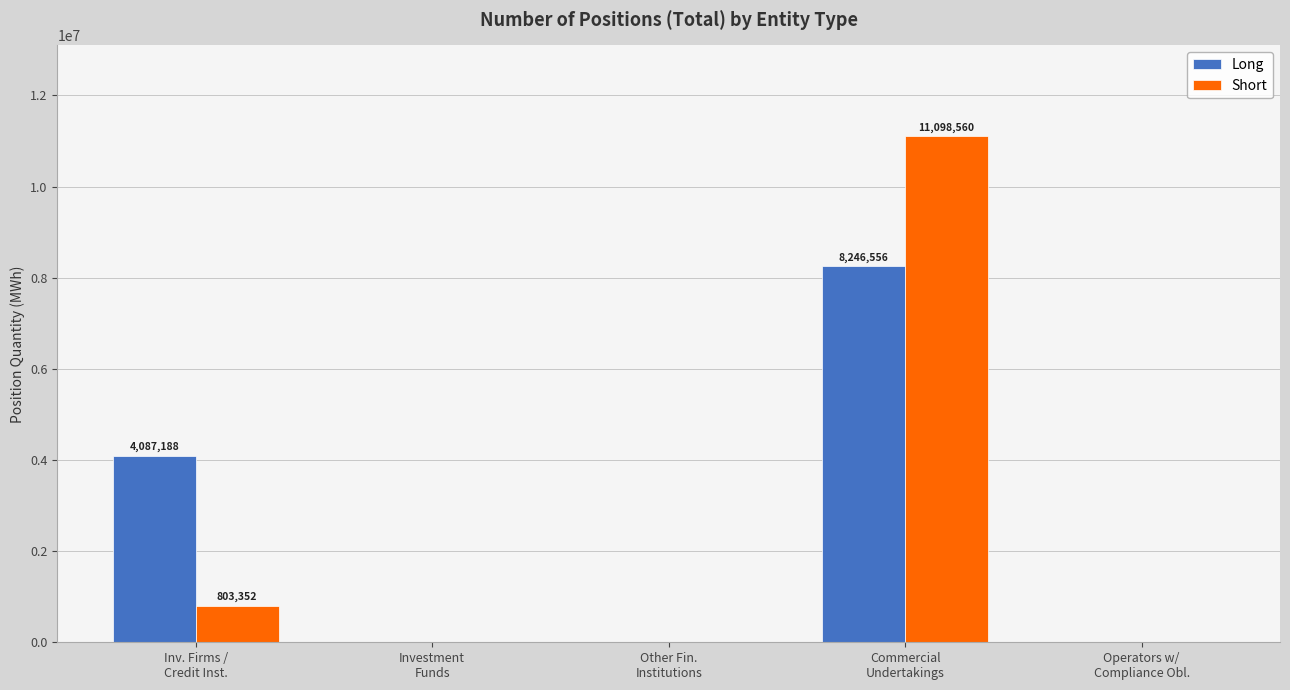

What is the sum of all Short values?

11901912